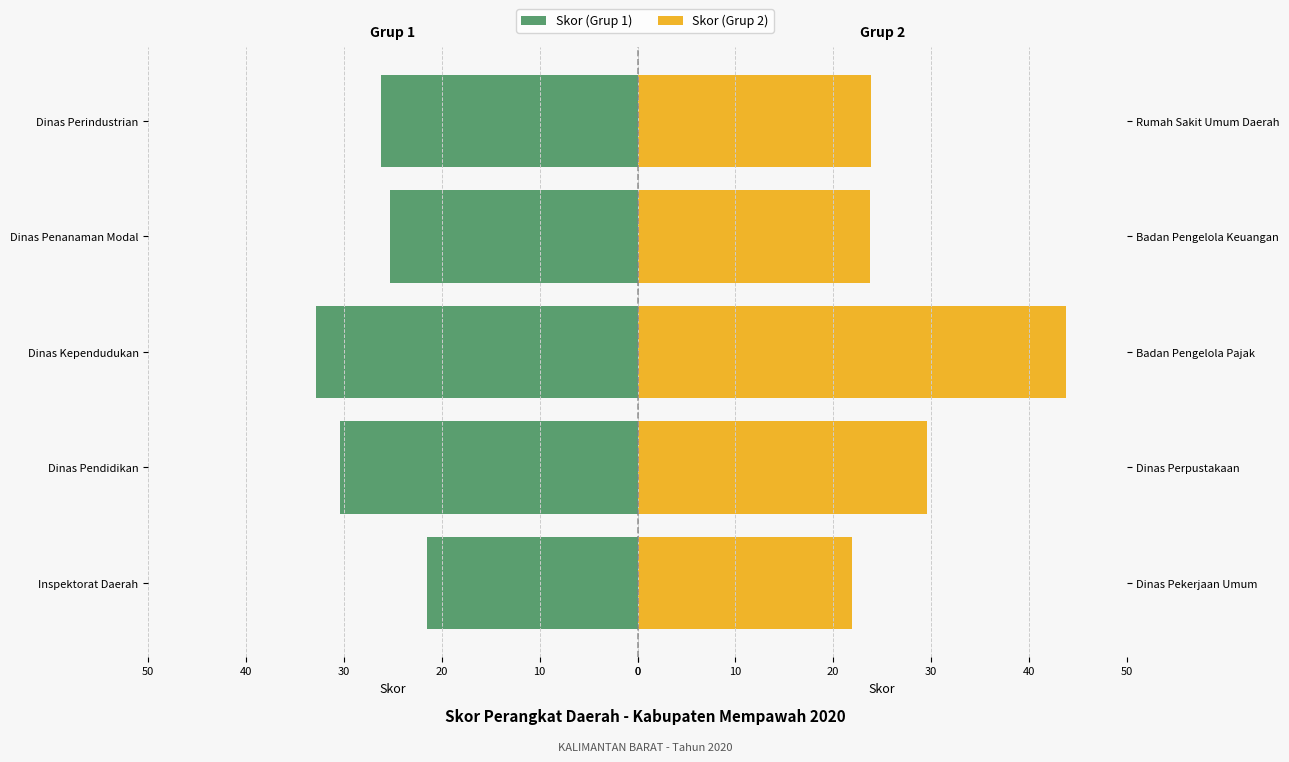

Reading left to right, extract all data points from this chart.

Skor (Grup 1): 21.5	30.4	32.8	25.3	26.2
Skor (Grup 2): 22.0	29.6	43.8	23.8	23.8